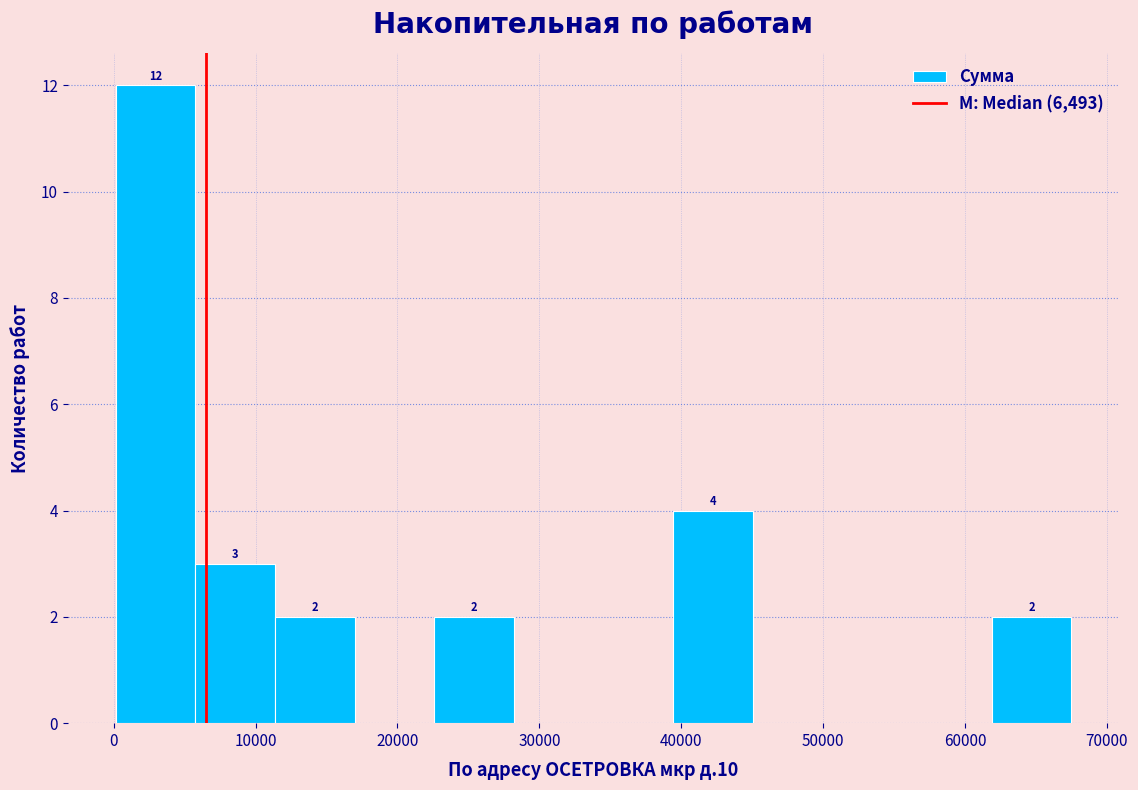

Which range on the x-axis has the tallest bar?

0 to 6000